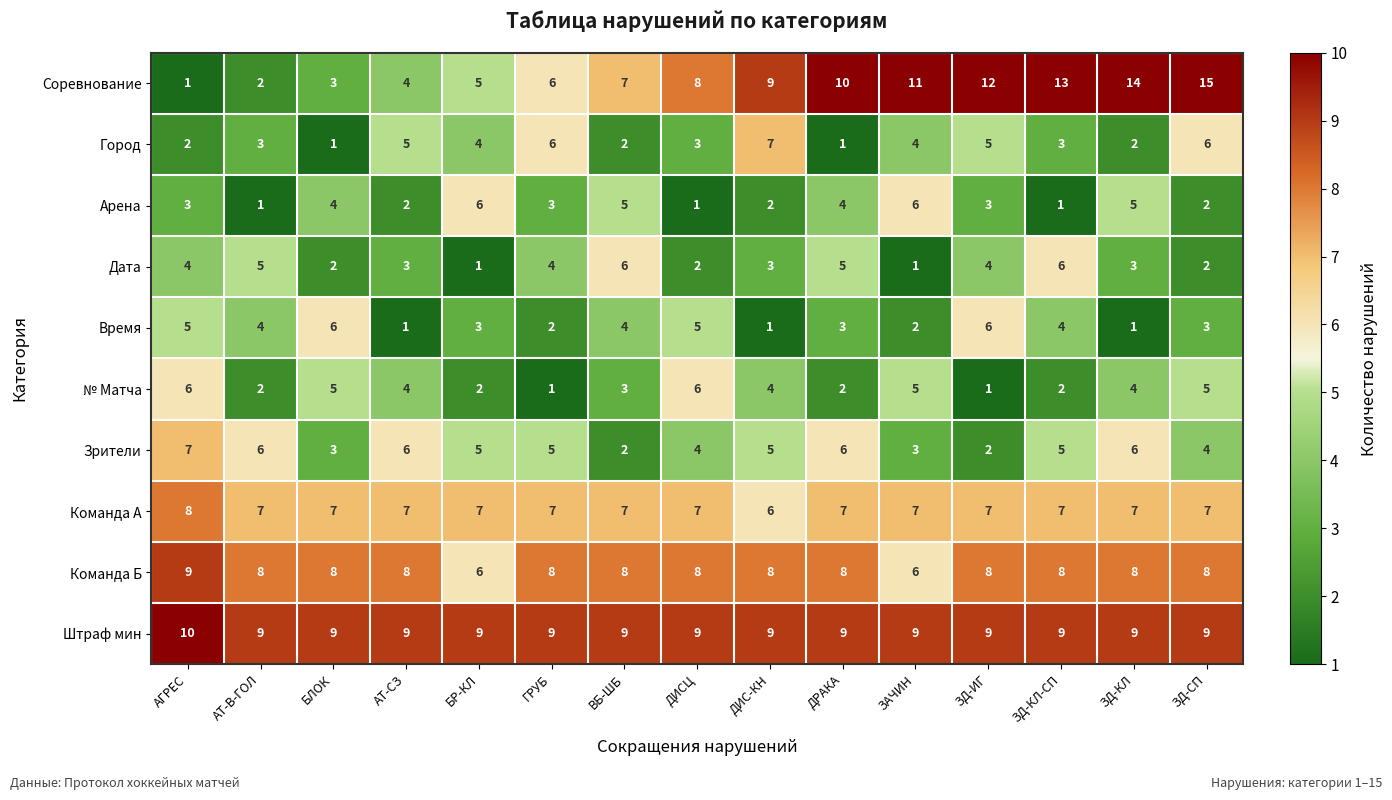

What is the sum of the Арена values at ДРАКА and ДИСЦ?

5